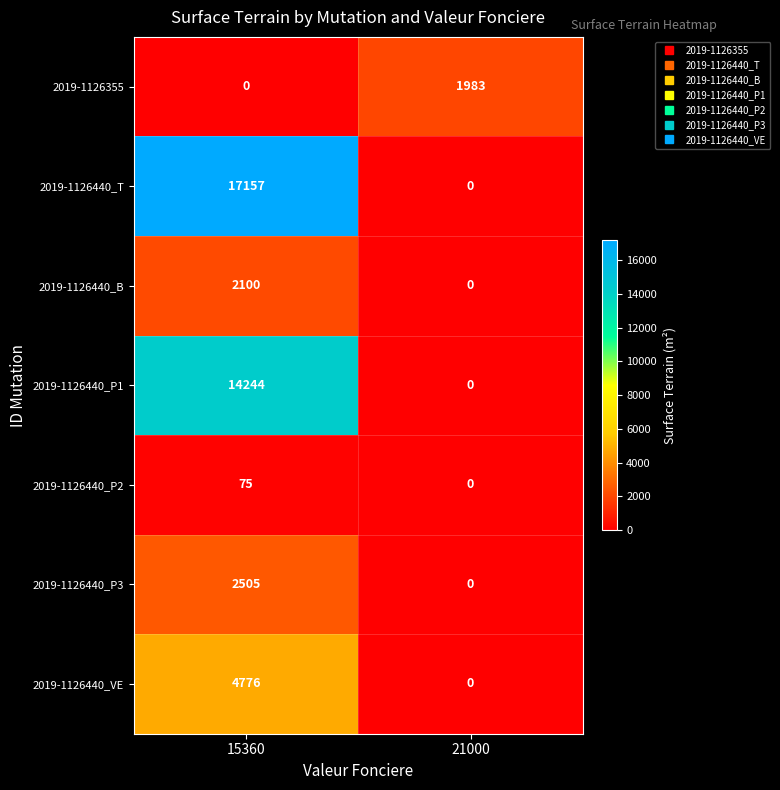

Which series has the largest range (max minus min)?

2019-1126440_T